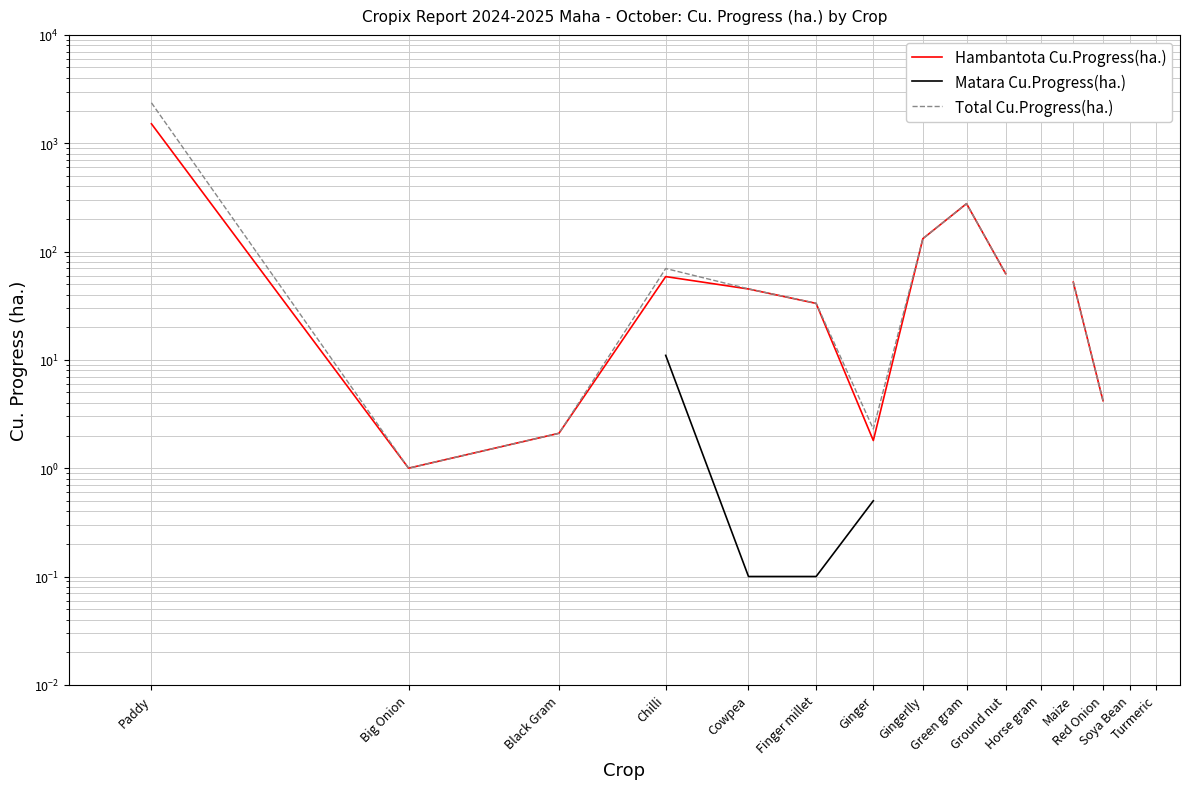

True or false: Total Cu.Progress(ha.) and Hambantota Cu.Progress(ha.) cross at least once.

False